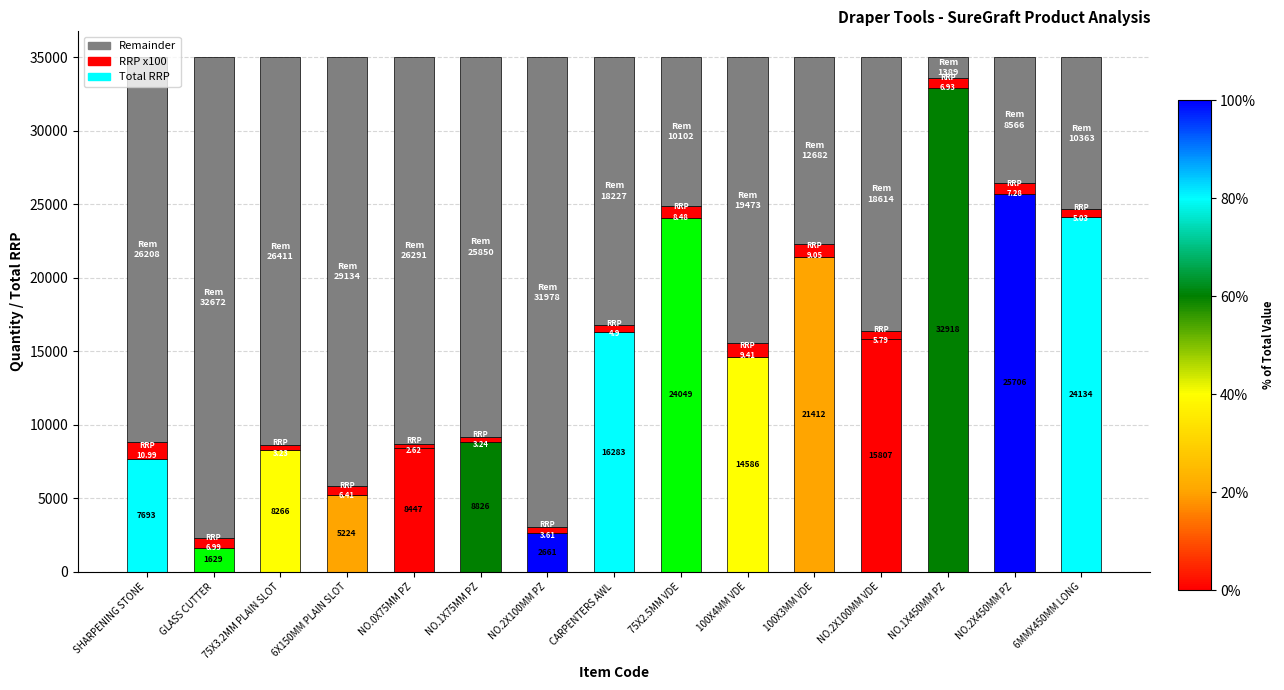

The Total RRP (scaled) series shows 15022.7 at 6MMX450MM LONG. True or false?

False